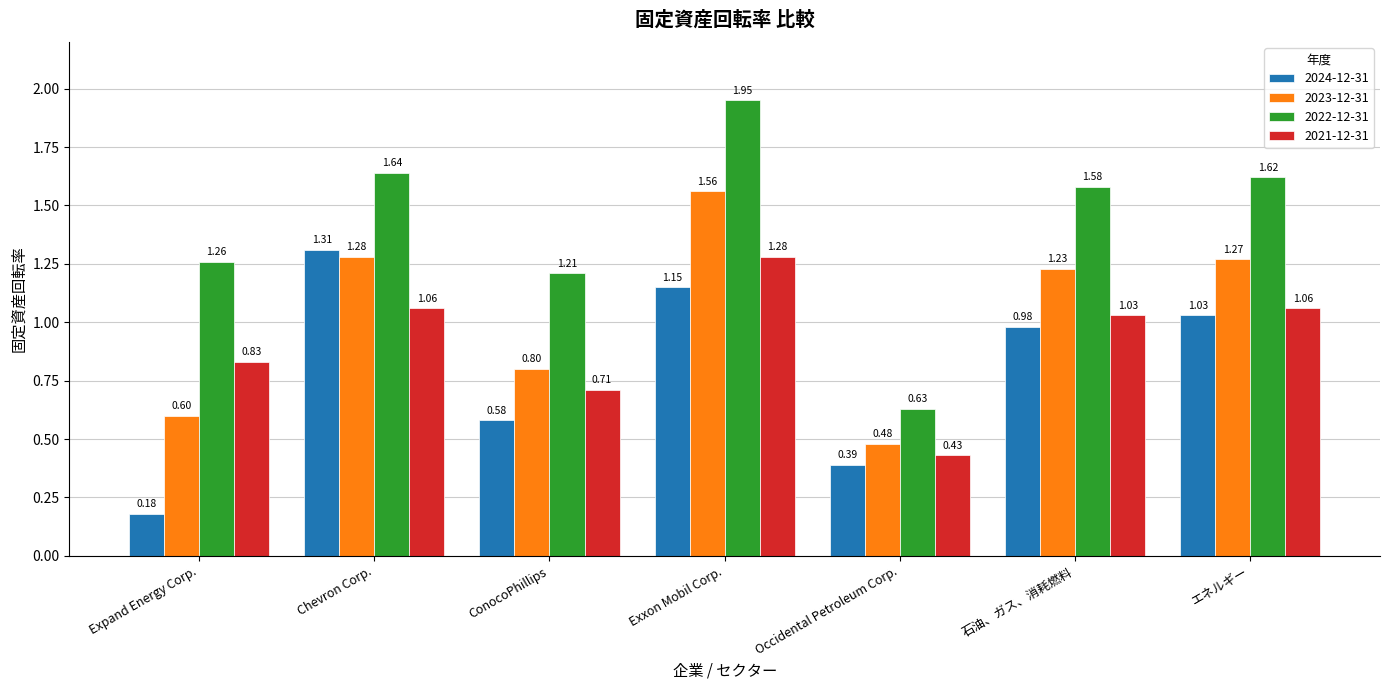

What is the sum of all 2022-12-31 values?

9.9